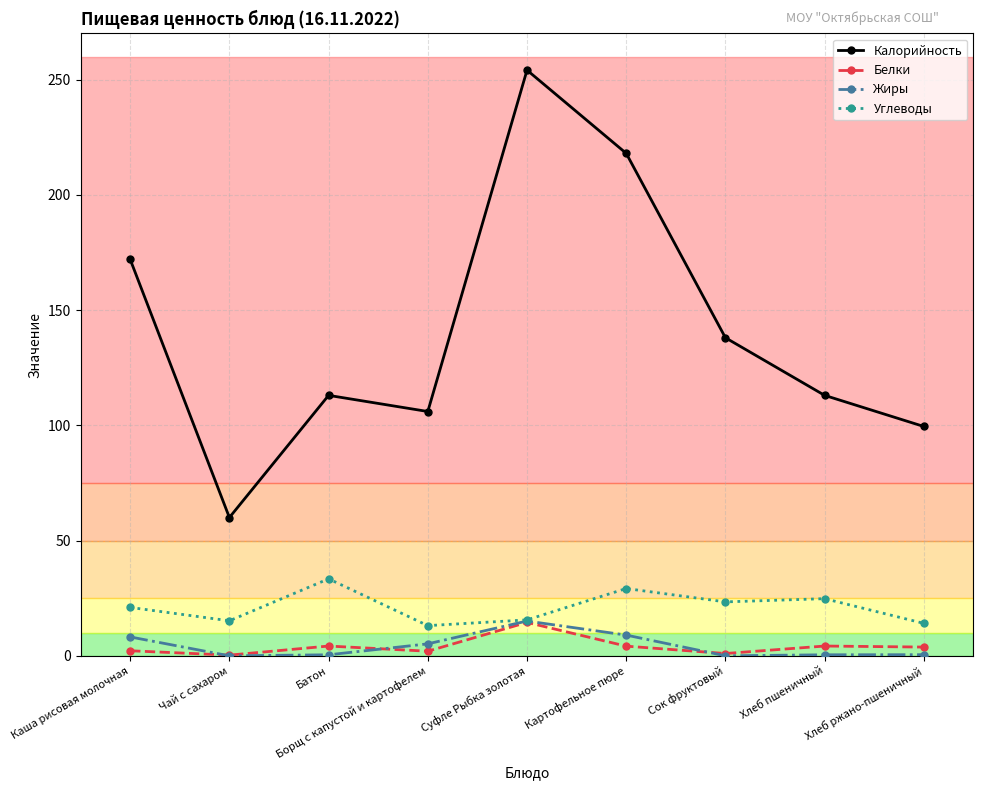

Where is the first local minimum for Углеводы?

Чай с сахаром